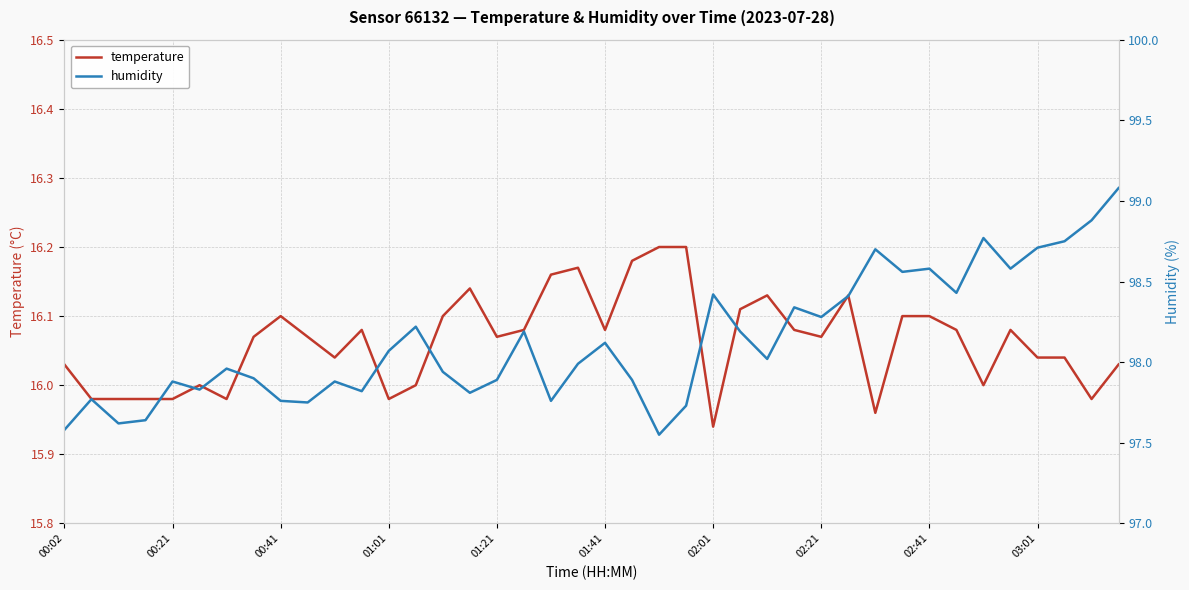

True or false: humidity and temperature cross at least once.

False